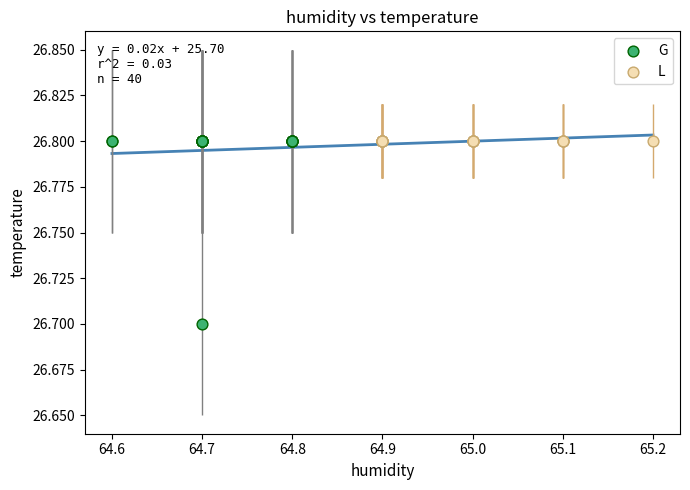

Which series reaches the minimum Y coordinate?

G